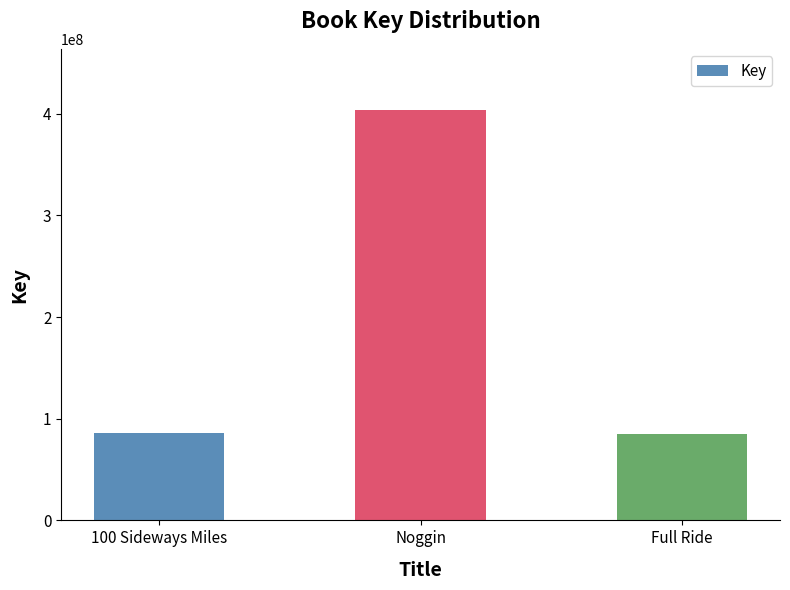

The value at Noggin is 403385077. True or false?

True